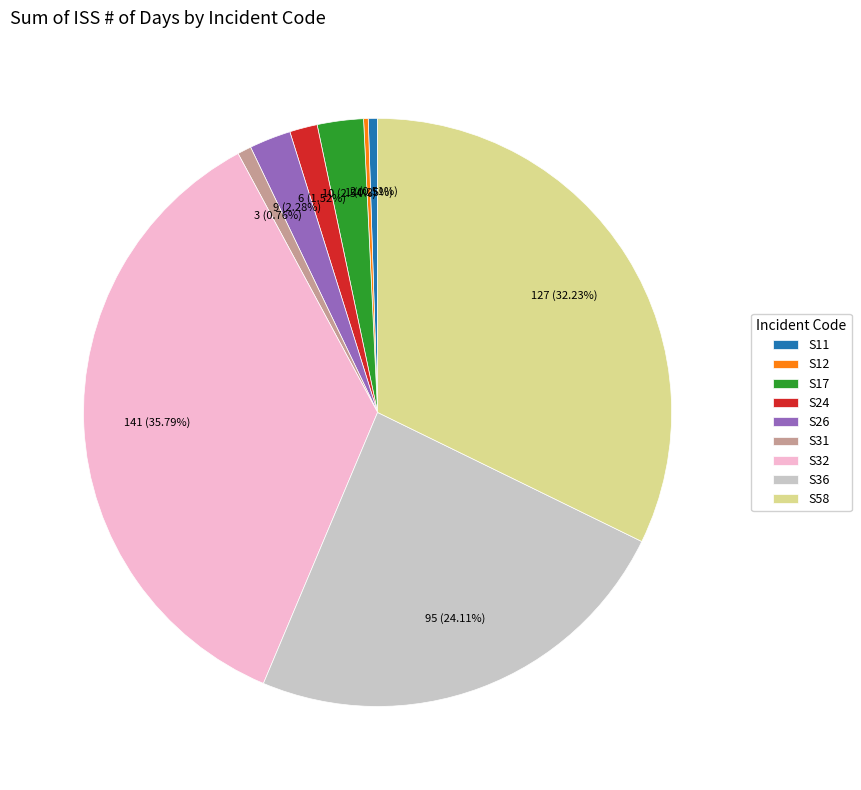

Is S32 the majority of the pie?

No